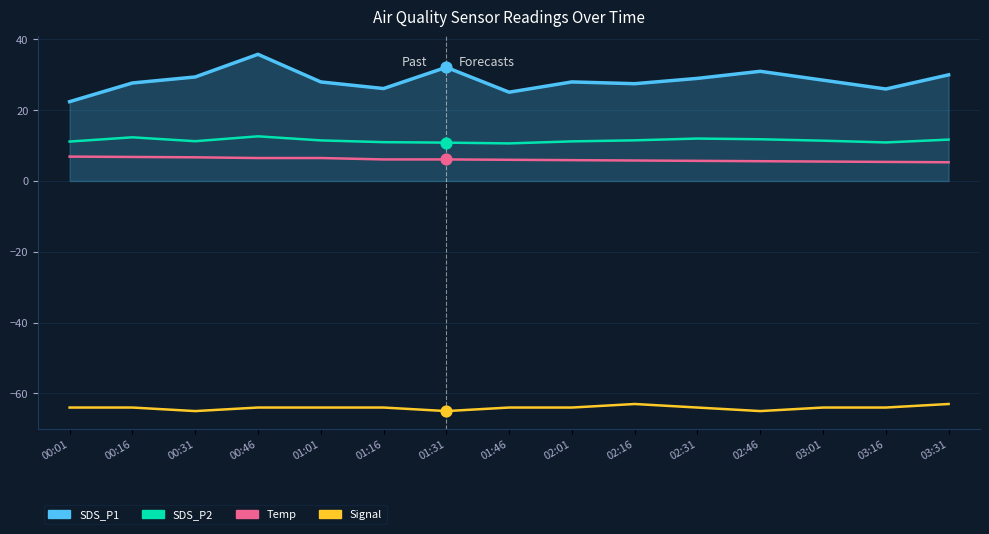

Which series has the largest total across all categories?

SDS_P1